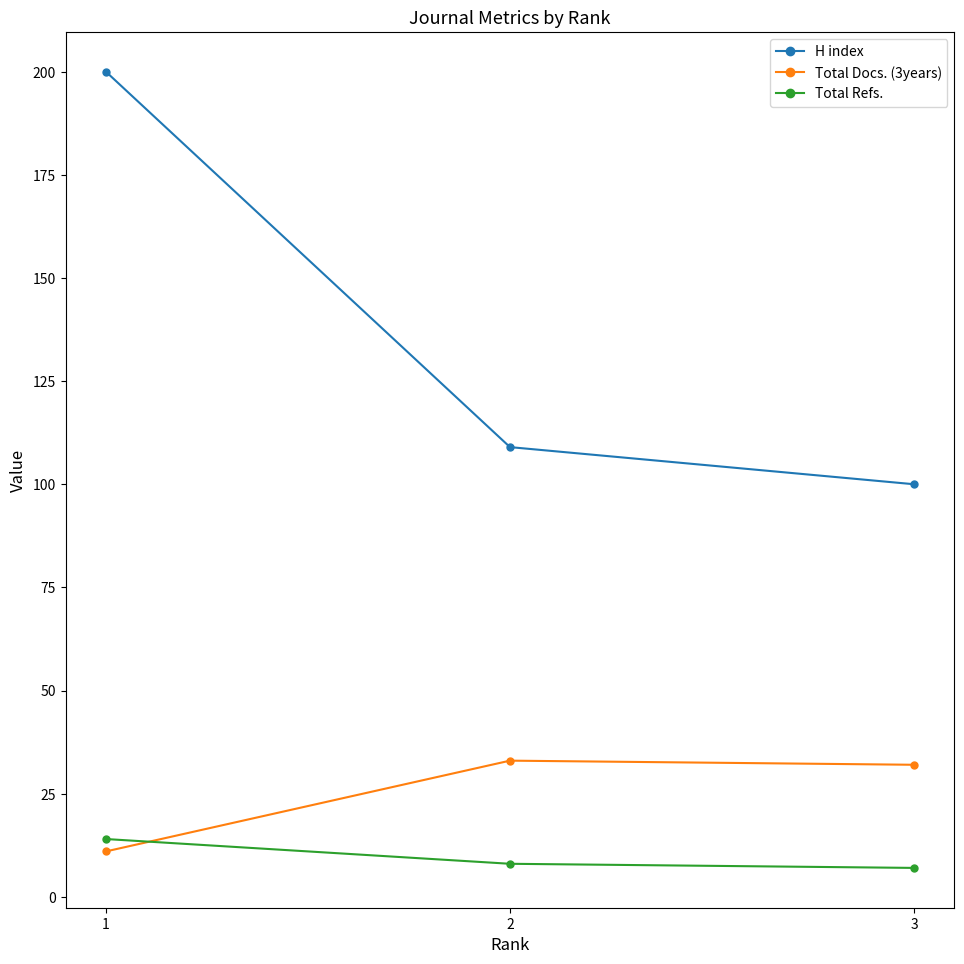

What is the highest value of the H index series?

200